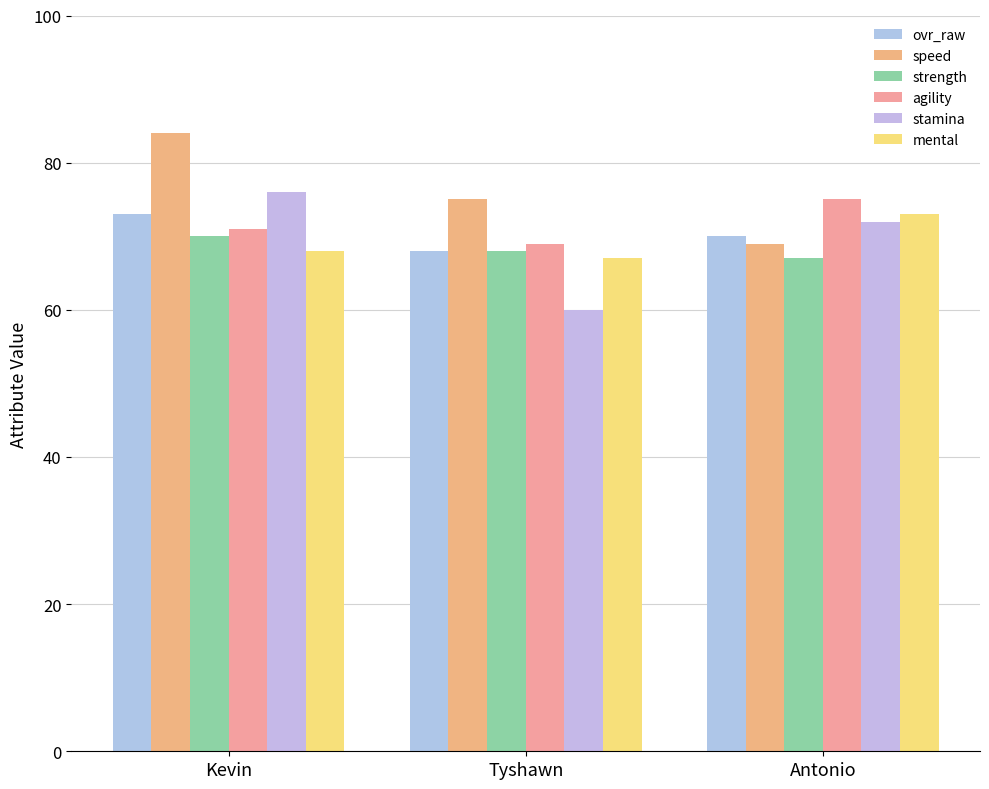

Is it true that speed equals 75 at Tyshawn?

True